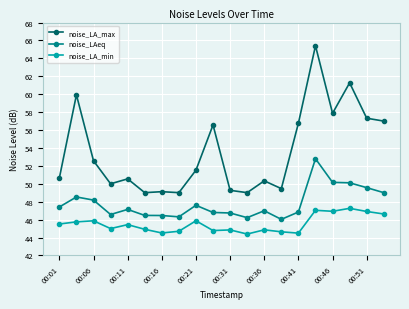

True or false: noise_LAeq and noise_LA_max cross at least once.

False